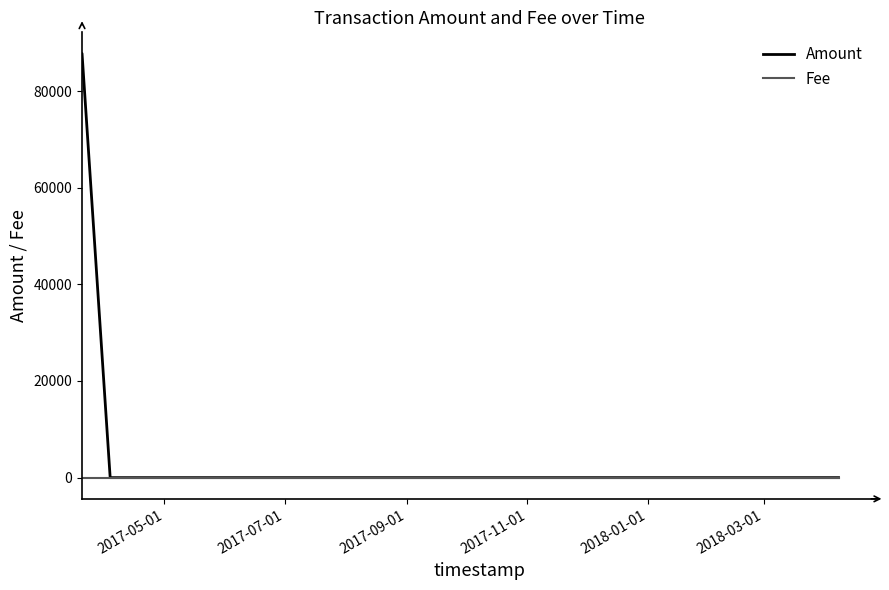

Does the chart have visible grid lines?

No